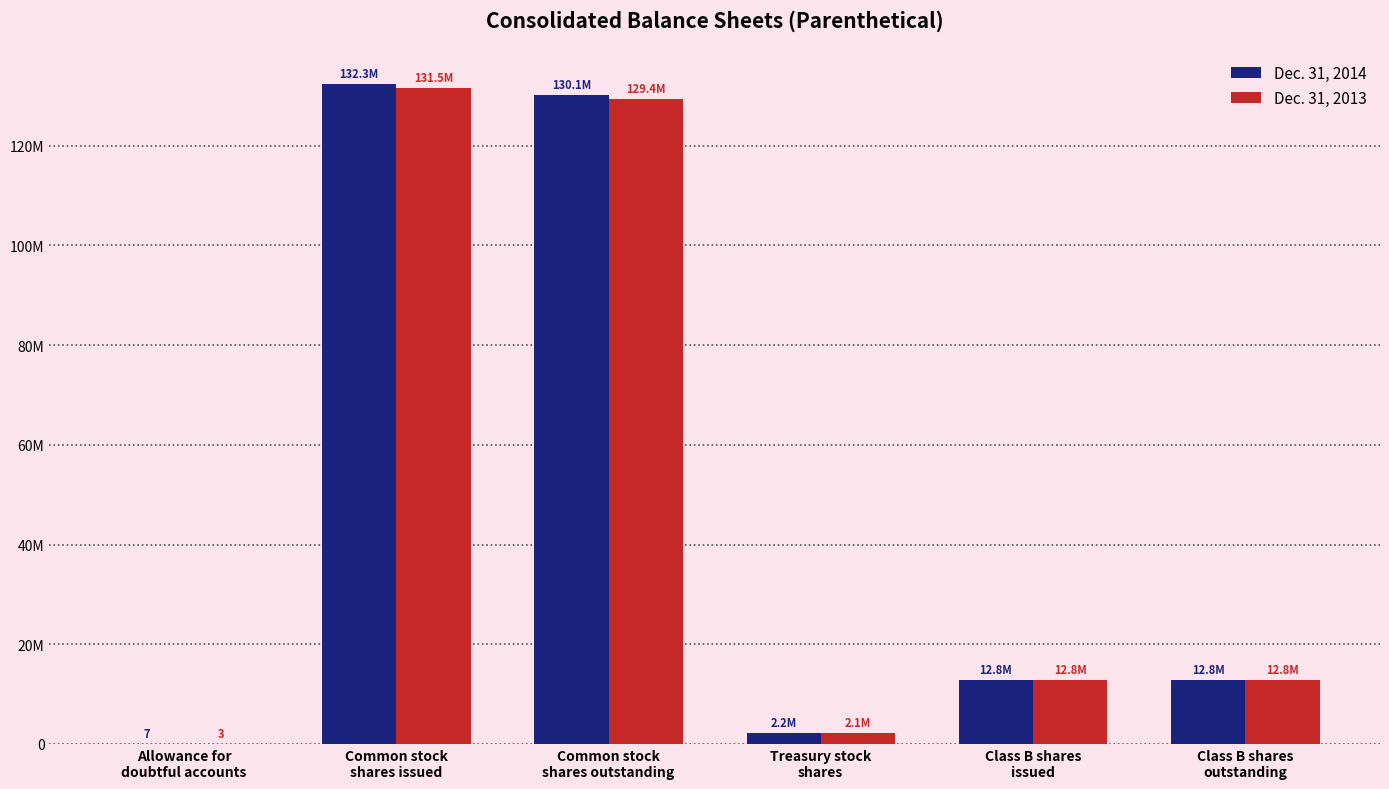

The Dec. 31, 2013 series shows 198538149 at Common stock
shares outstanding. True or false?

False